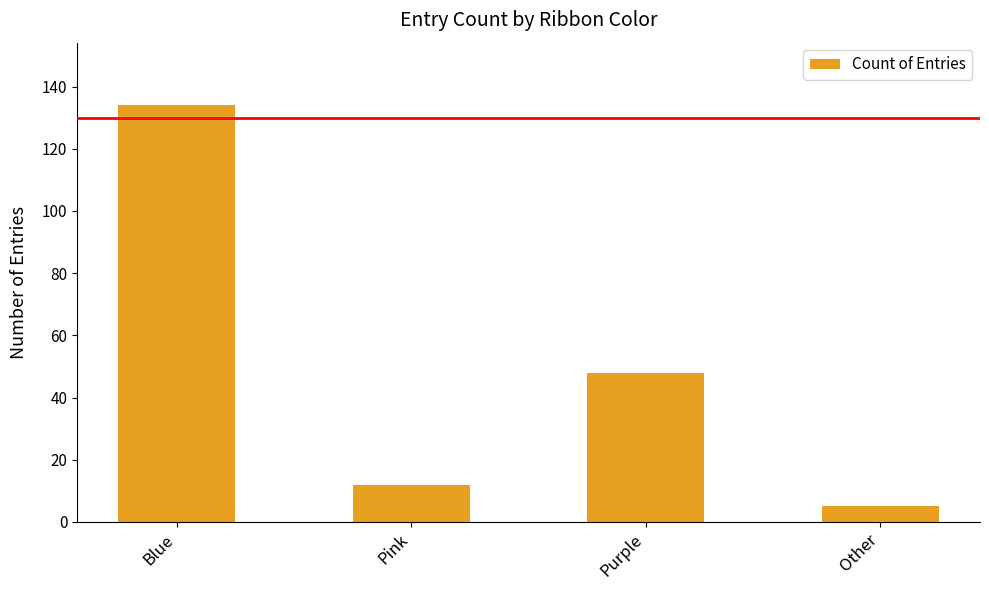

Is it true that the value at Blue is 221?

False